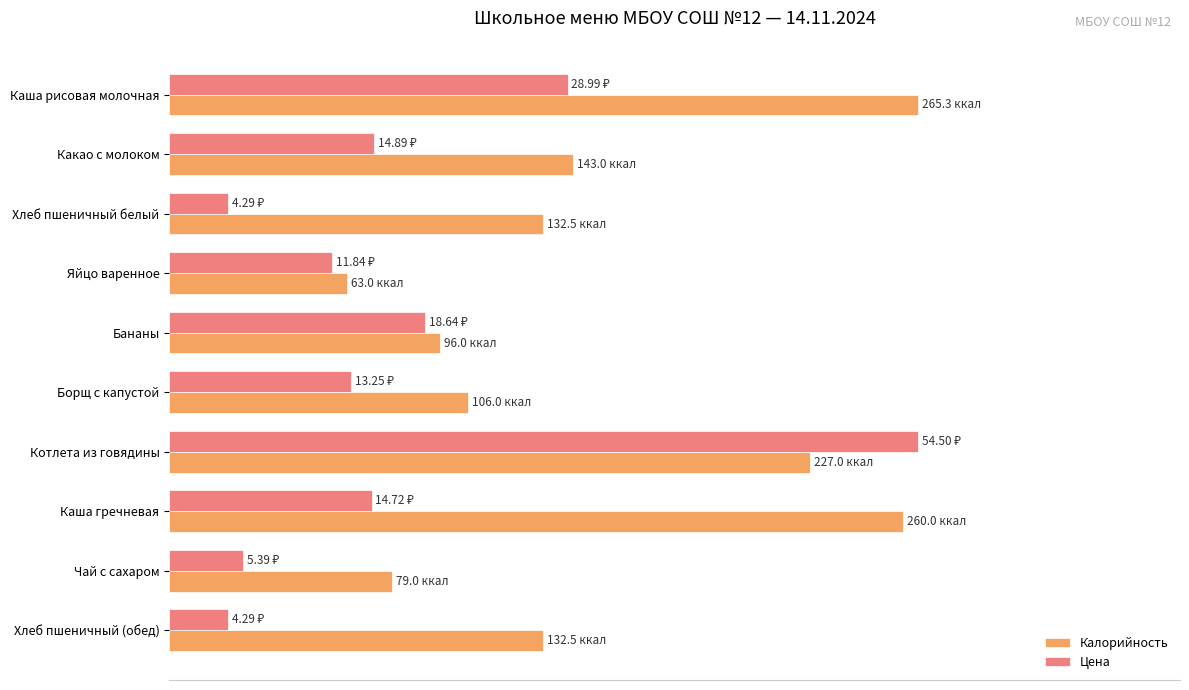

What are all the series names shown in the legend?

Калорийность, Цена